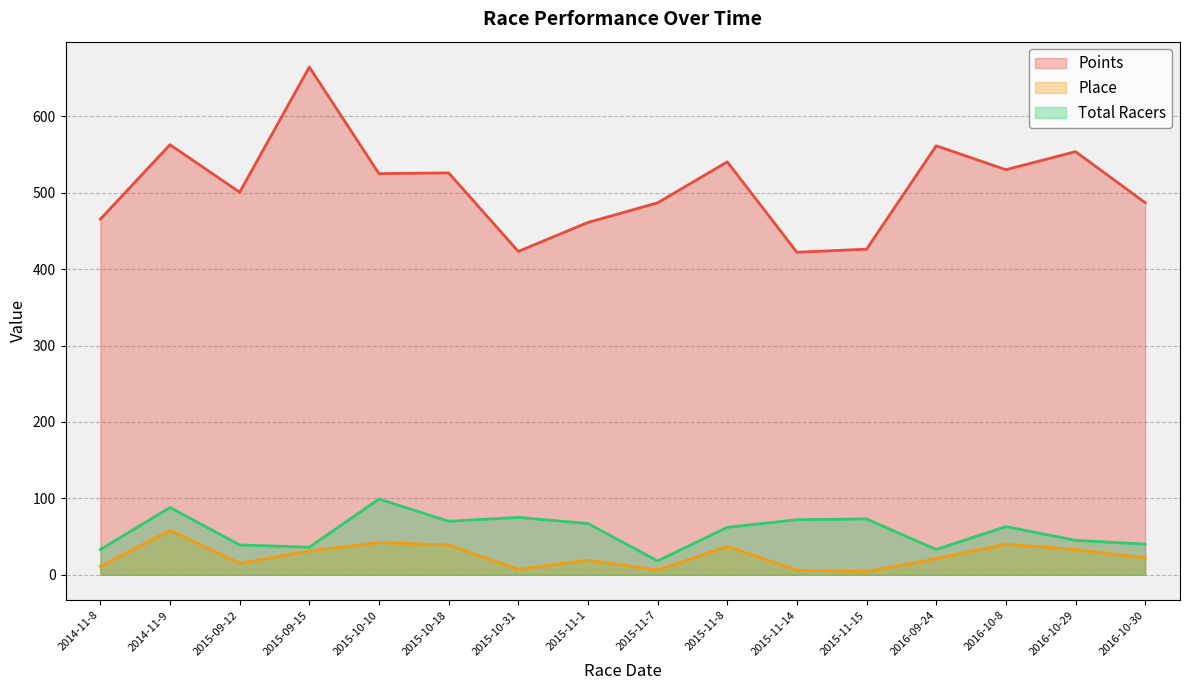

At which label is Points closest to 543?

2015-11-8